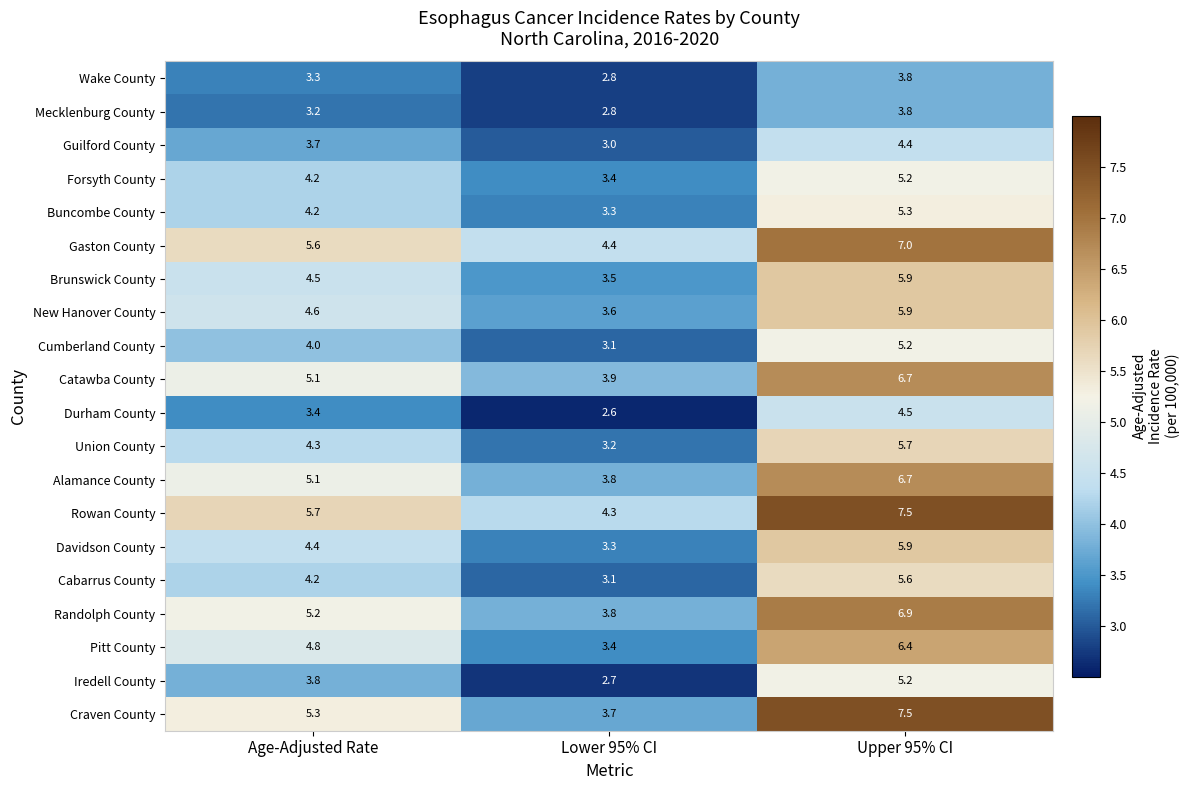

What value does the Catawba County series have at Lower 95% CI?

3.9